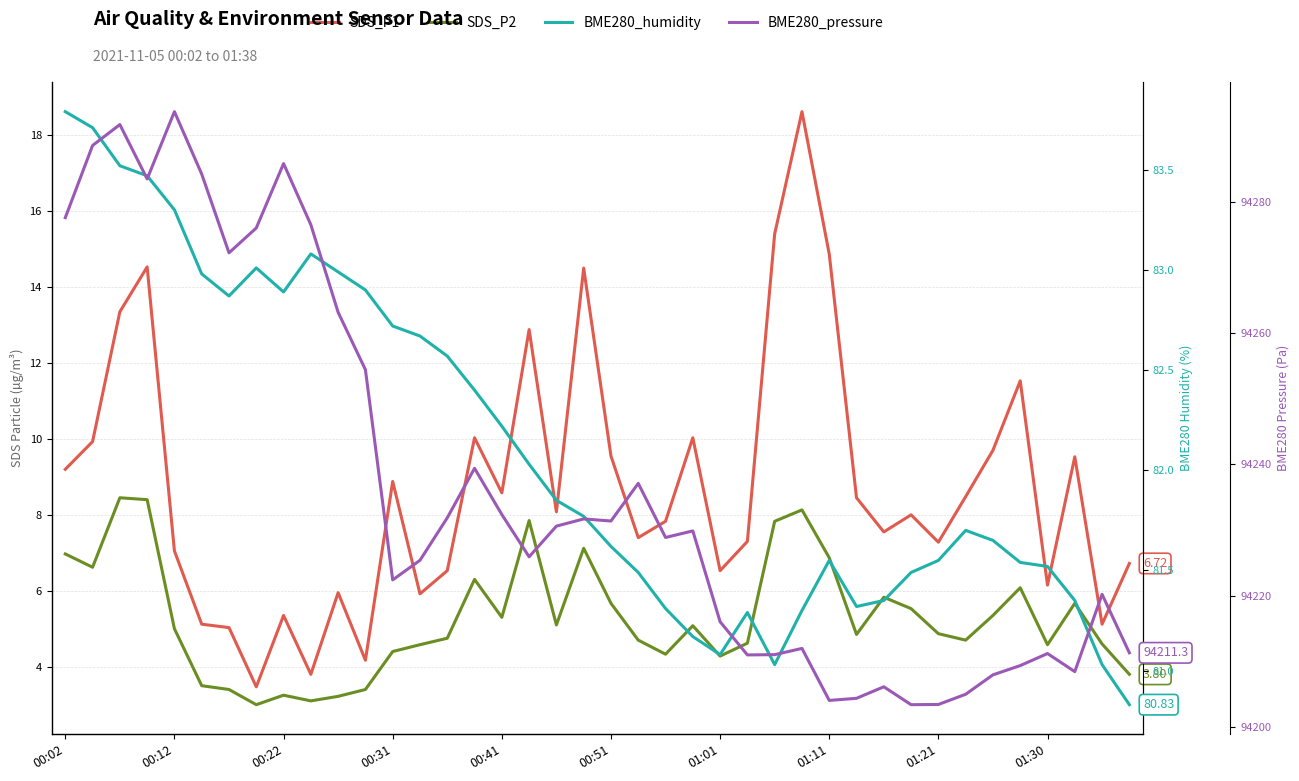

Which series changed the most between 00:41 and 23?

BME280_pressure